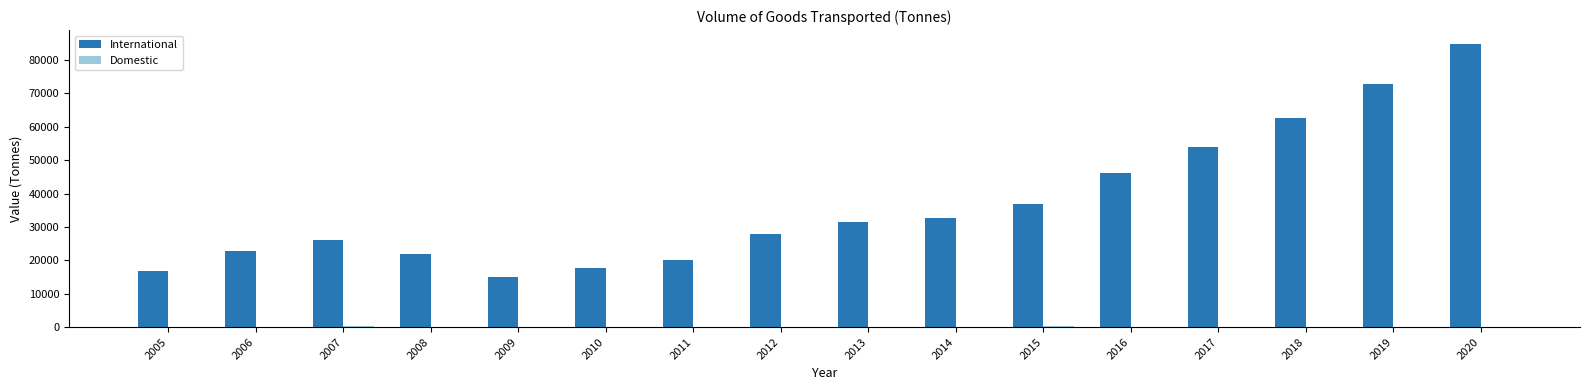

Which series has the largest total across all categories?

International